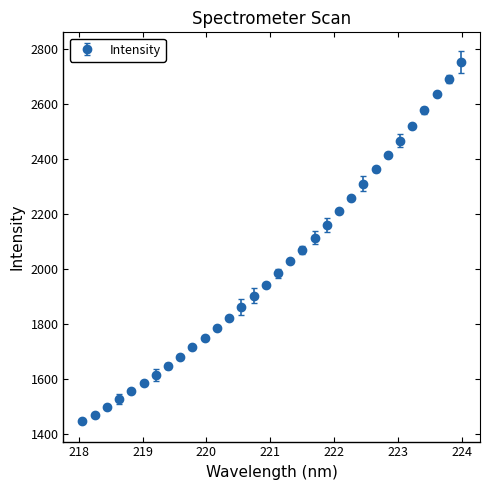

What is the greatest value displayed?

2750.8